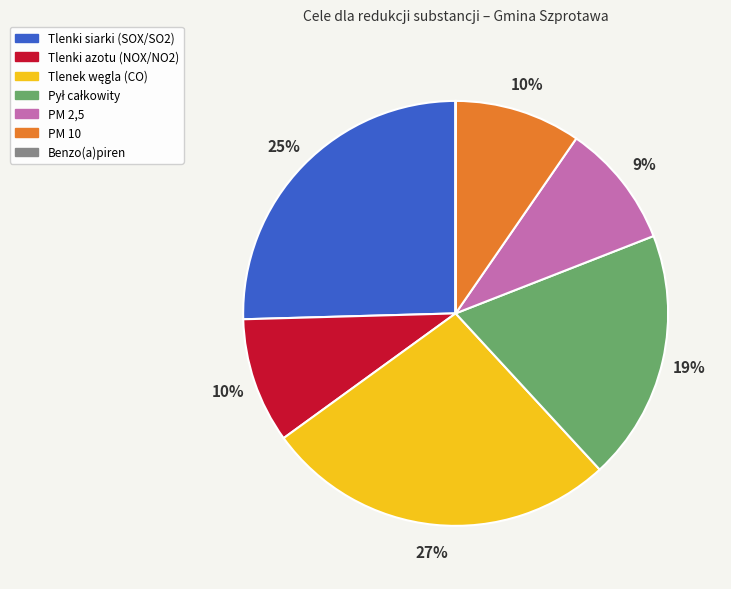

Is it true that PM 10 is 10% of the pie?

True